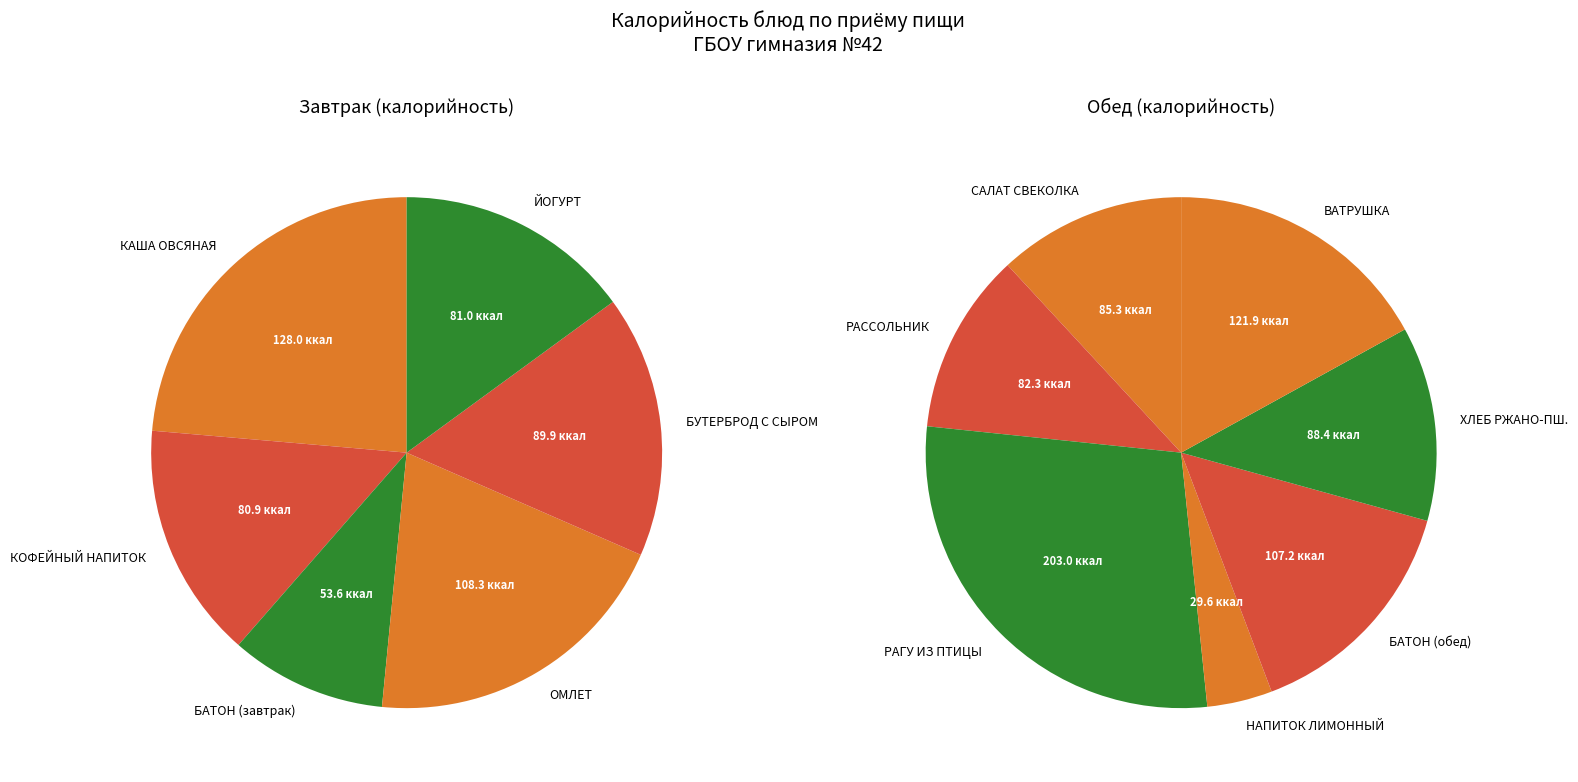

Does any single category account for the majority?

No